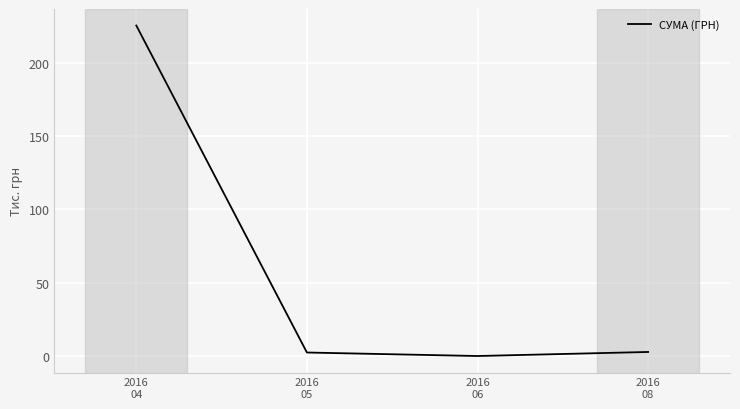

What is the greatest value displayed?

225.5